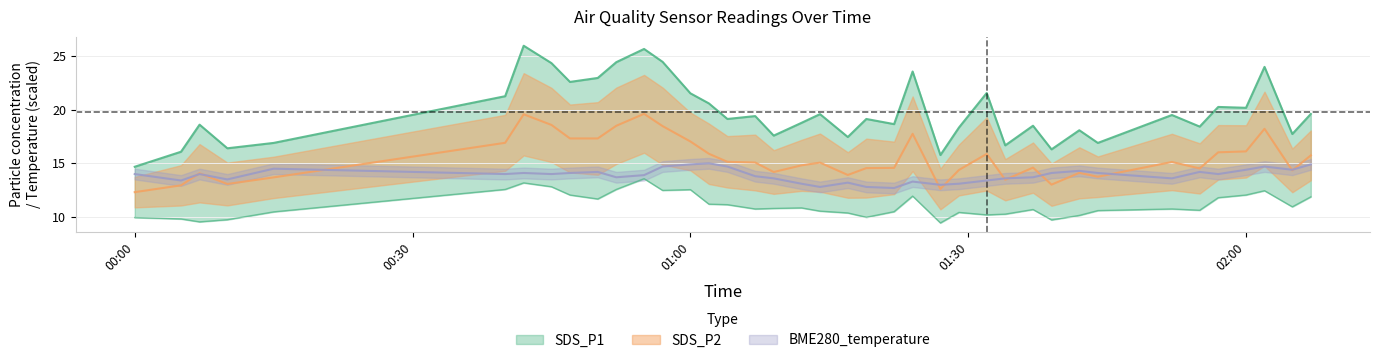

What is the label of the 24th point from the right?

2022/01/28 01:04